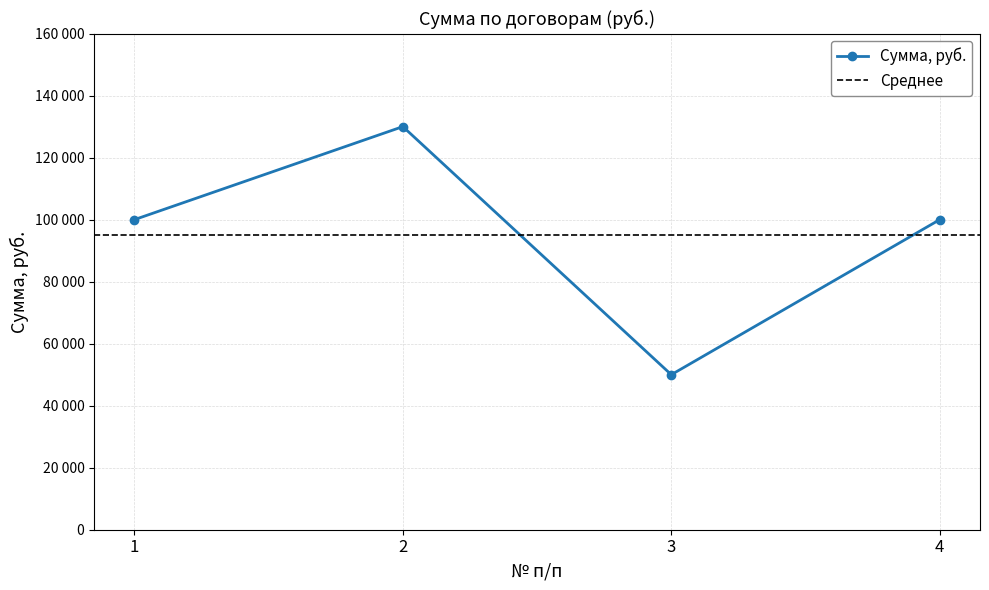

What is the change in value from 3 to 4?

+50000